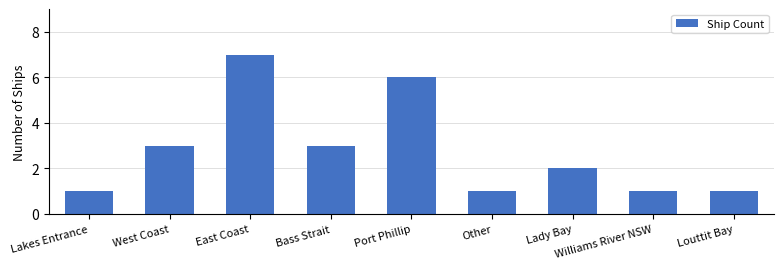

How many categories are shown in the chart?

9